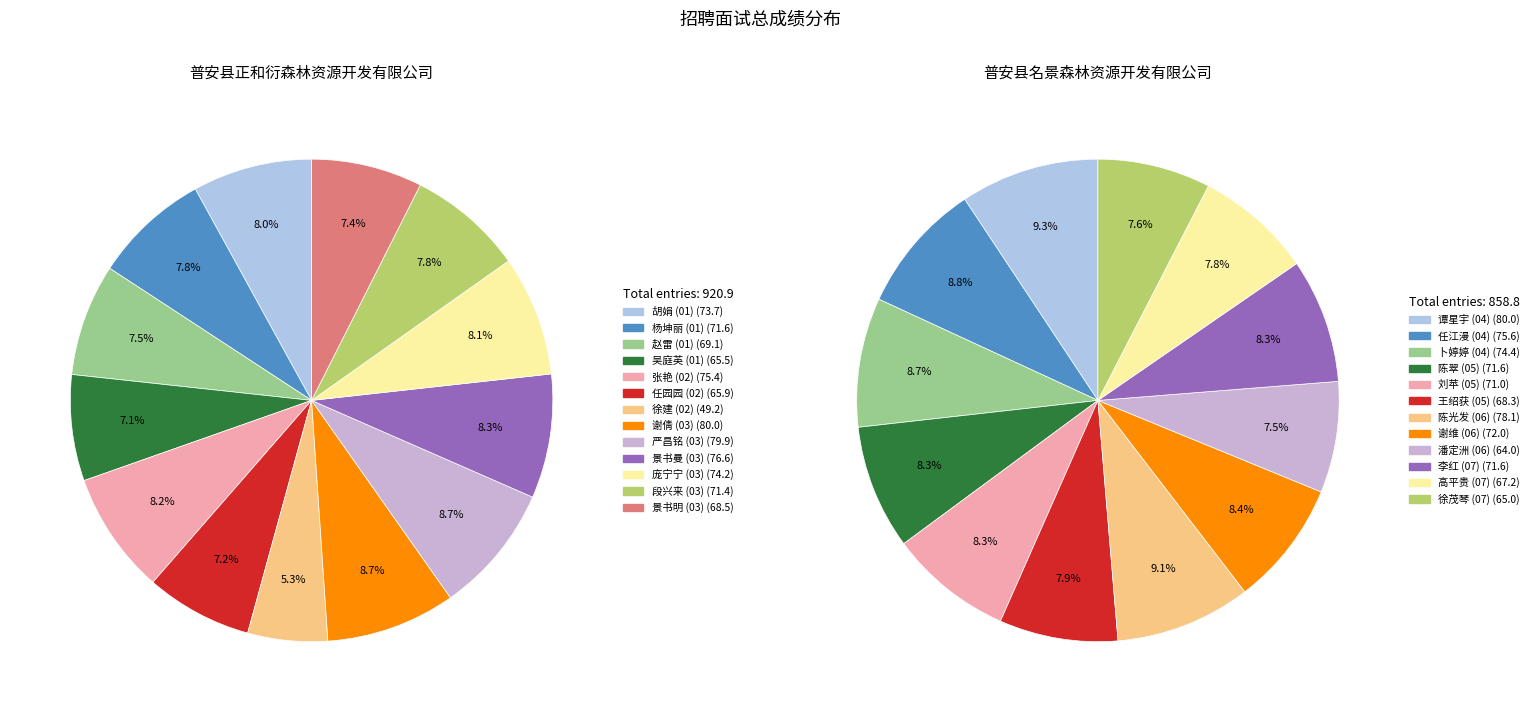

To the nearest percent, what percentage of the pie is 普安县名景森林资源开发有限公司?

48%